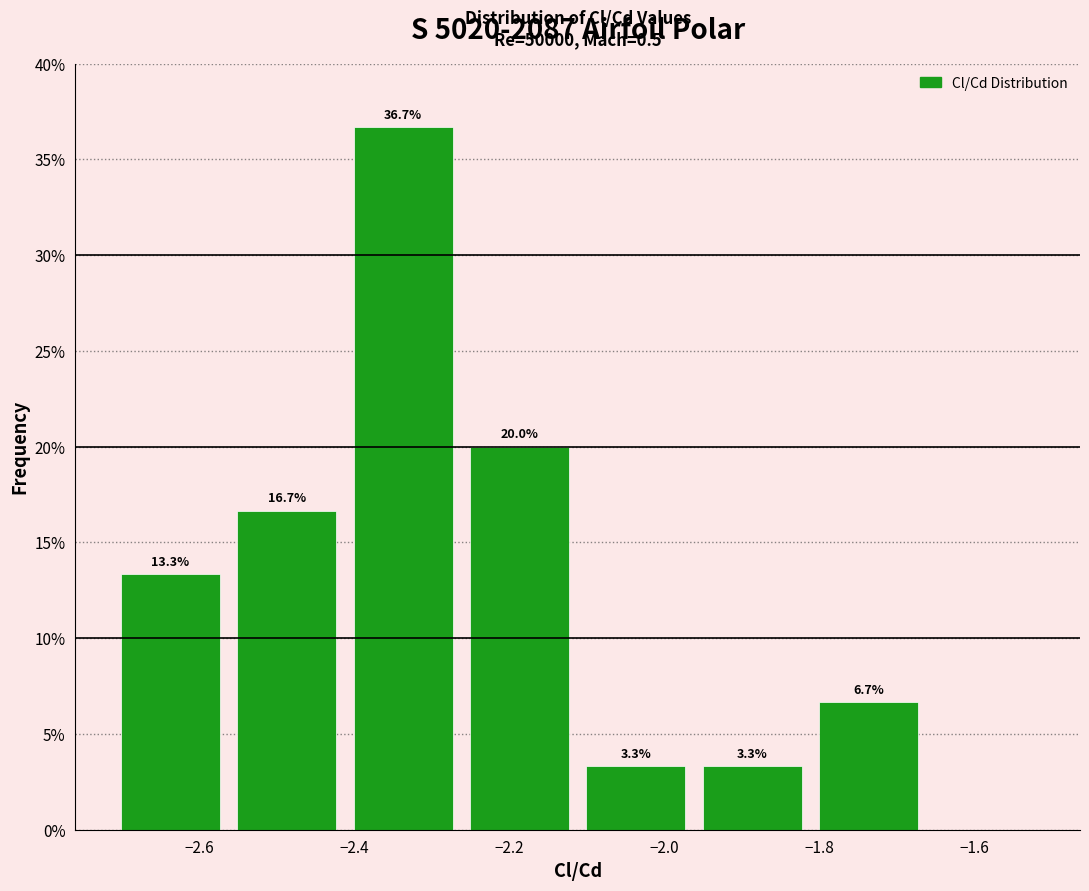

Over which range of the x-axis is the bar tallest?

-2.412 to -2.262